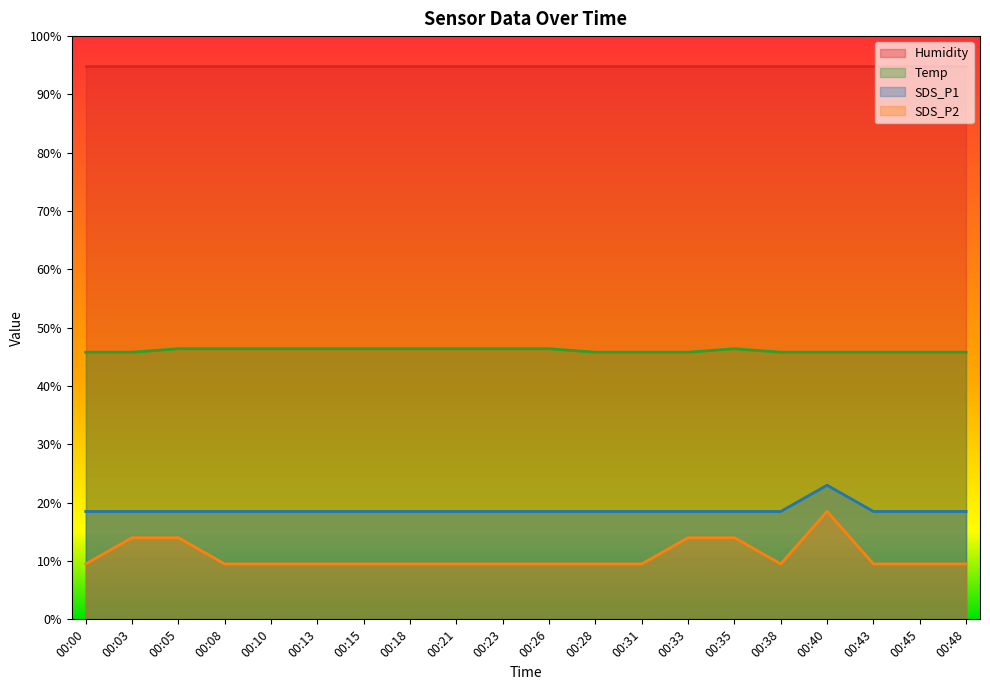

Which series changed the most between 00:13 and 00:45?

Temp